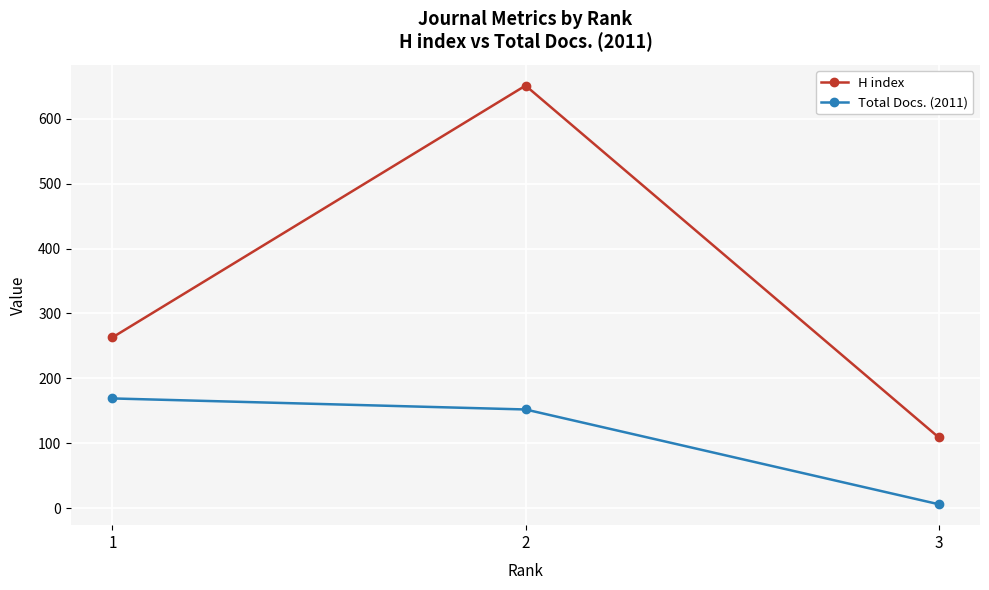

List the series in order of their peak value, lowest first.

Total Docs. (2011), H index